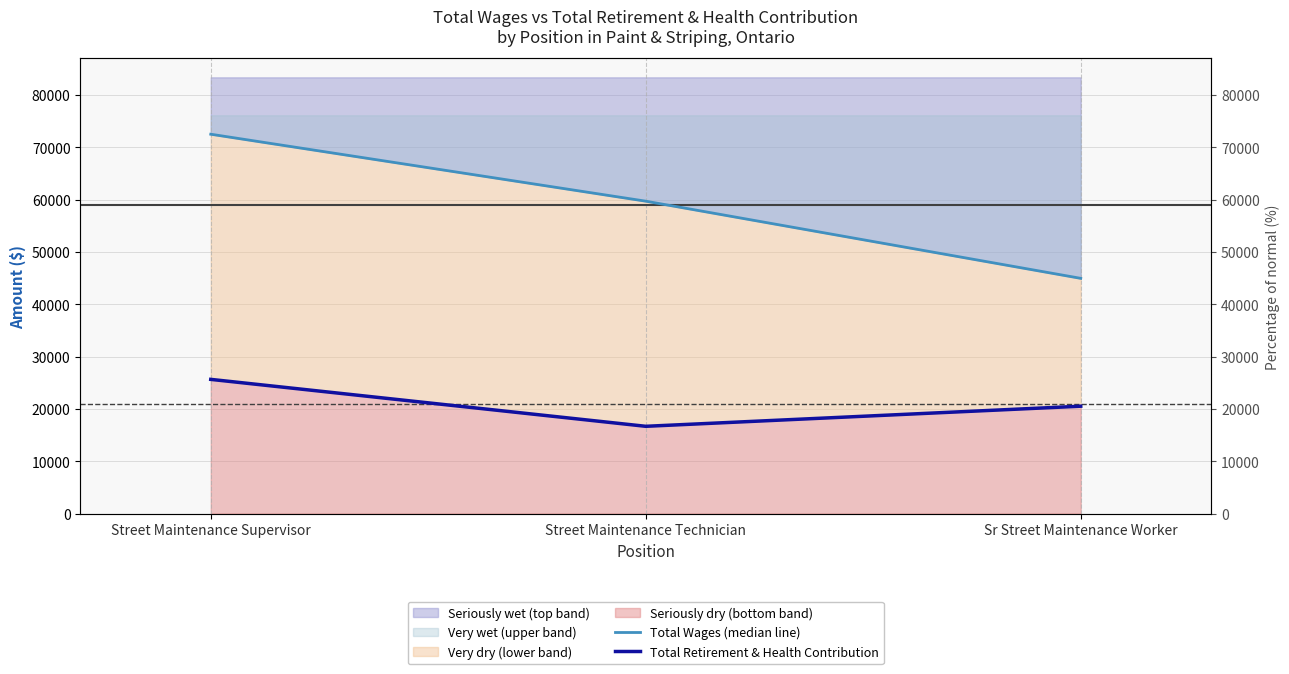

What is the label of the 1st point from the left?

Street Maintenance Supervisor